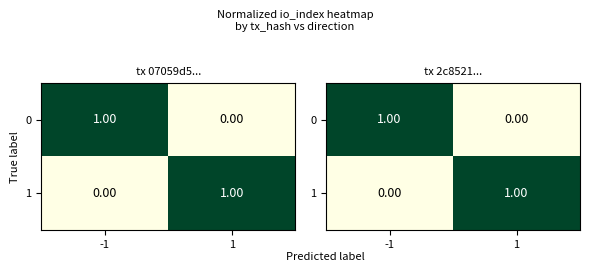

How many data points in 0 are less than 1?

1